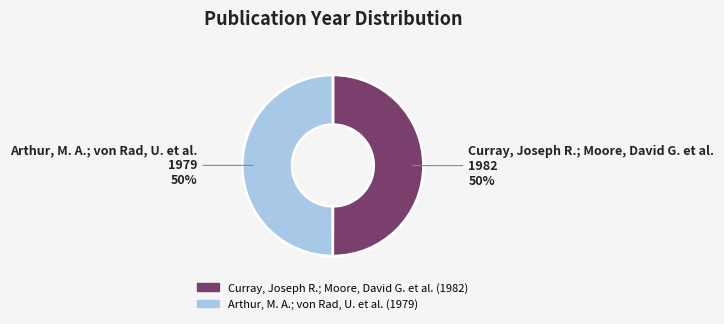

The Arthur, M. A.; von Rad, U. et al. slice represents 62% of the pie. True or false?

False